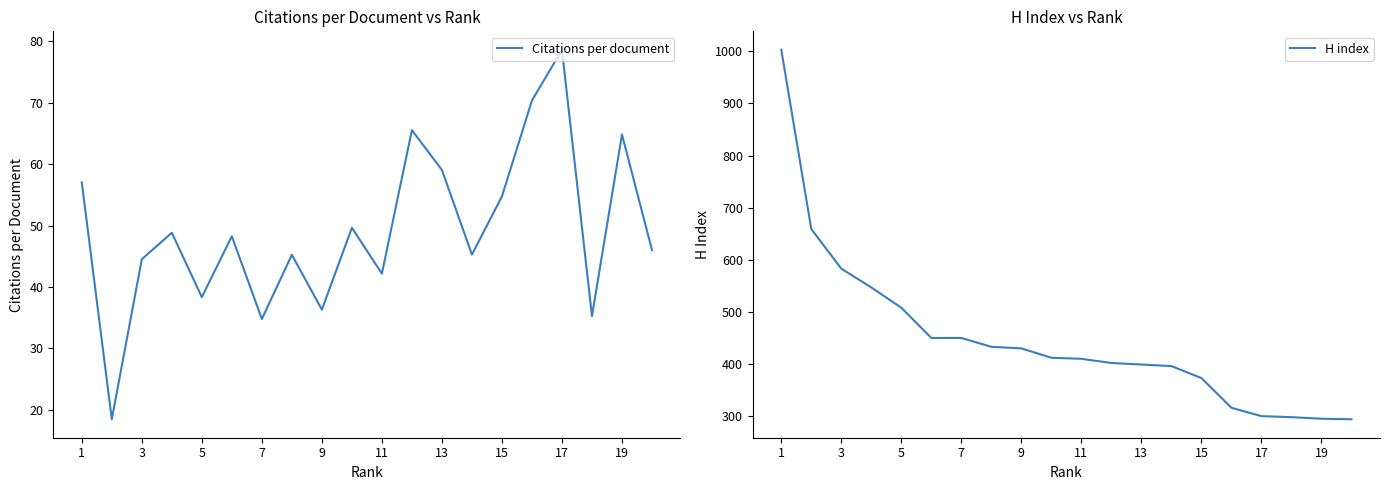

What is the sum of the H index values at 15 and 17?

673